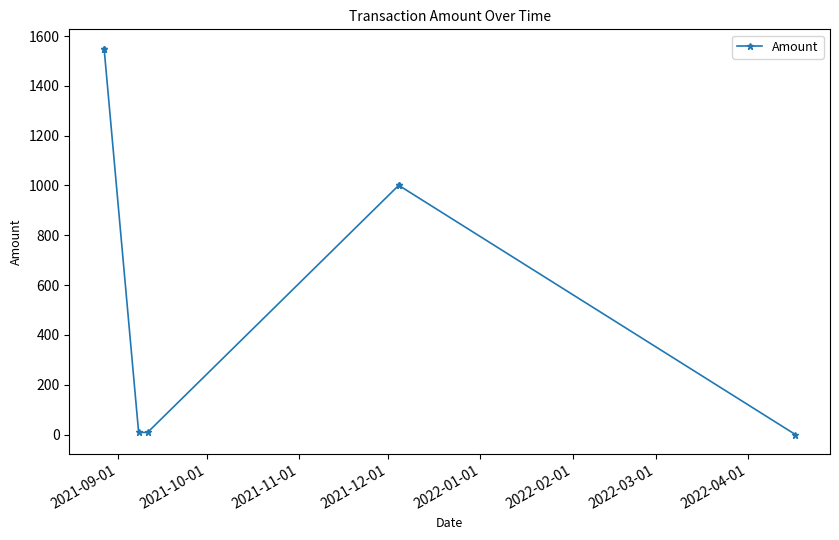

What is the greatest value displayed?

1549.4